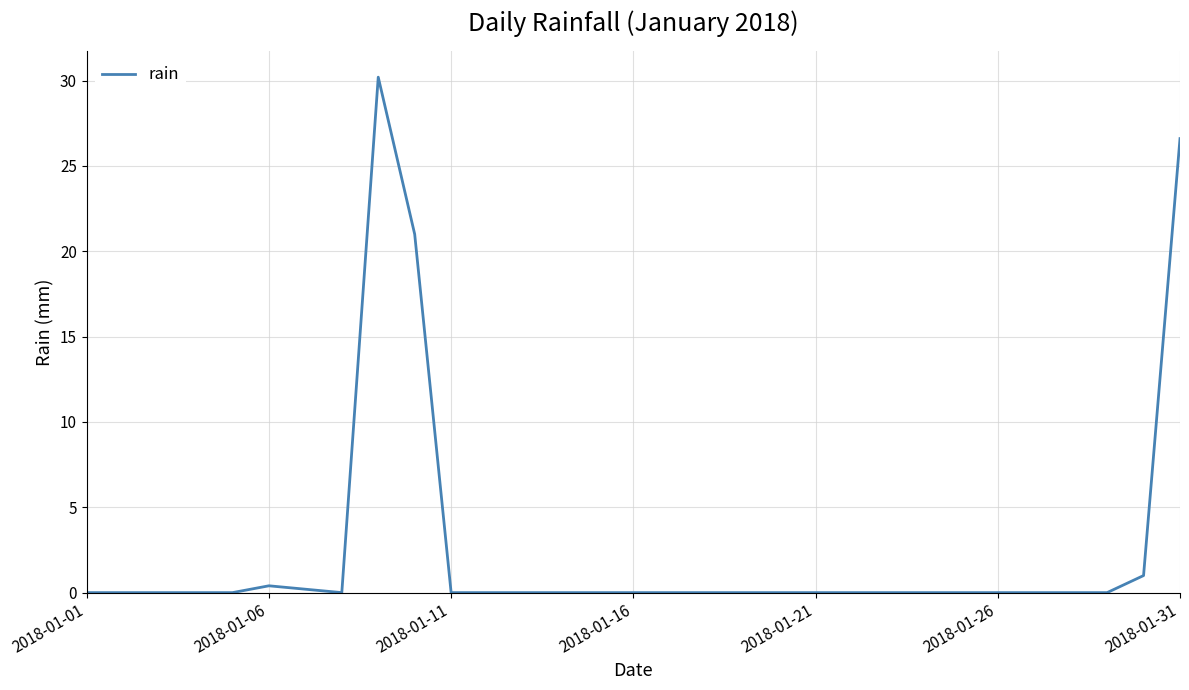

What is the greatest value displayed?

30.2